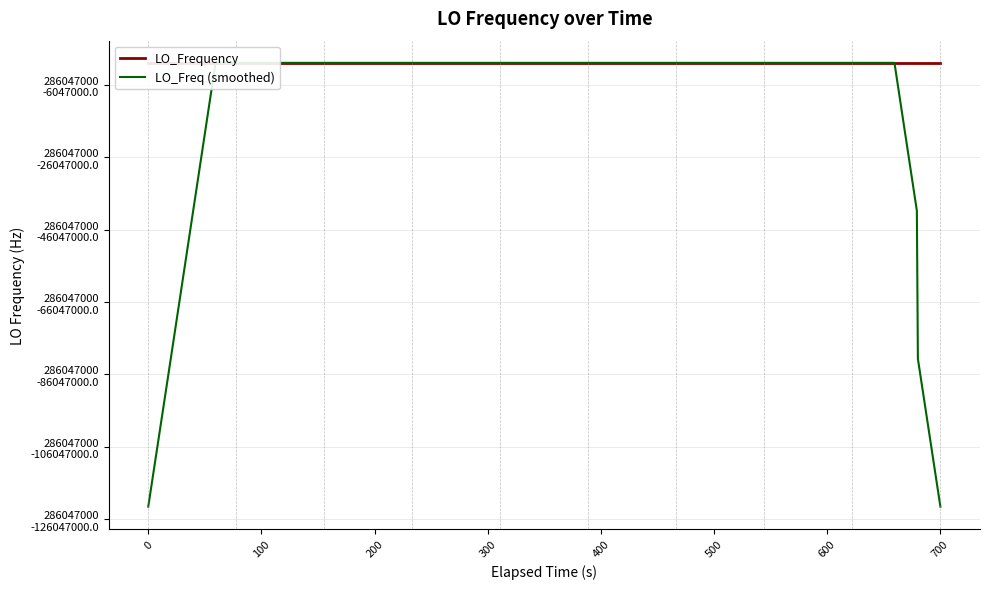

Which series has the widest spread of values?

LO_Freq (smoothed)